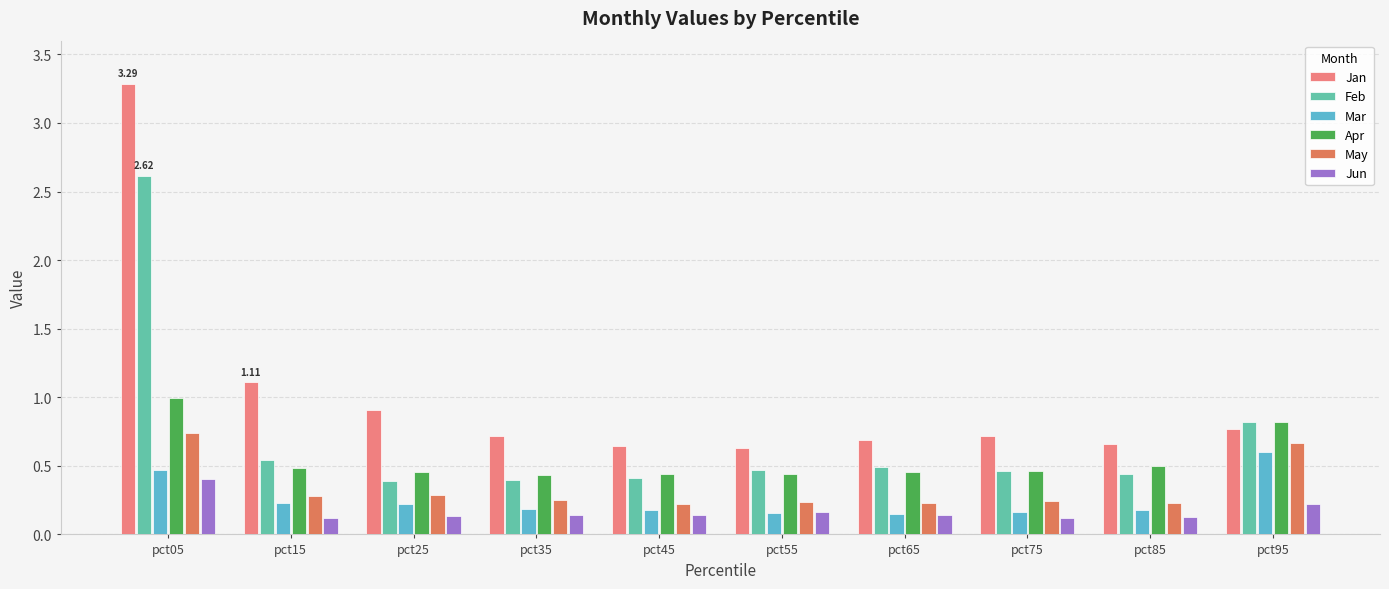

Which series has the largest range (max minus min)?

Jan